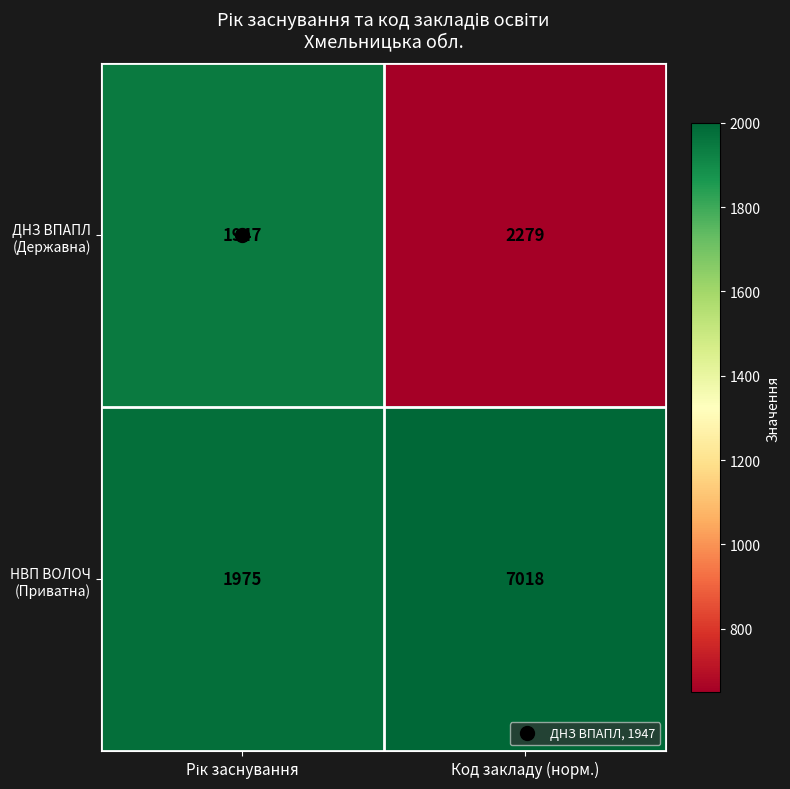

At which category does the chart reach its peak across all series?

Код закладу (норм.)